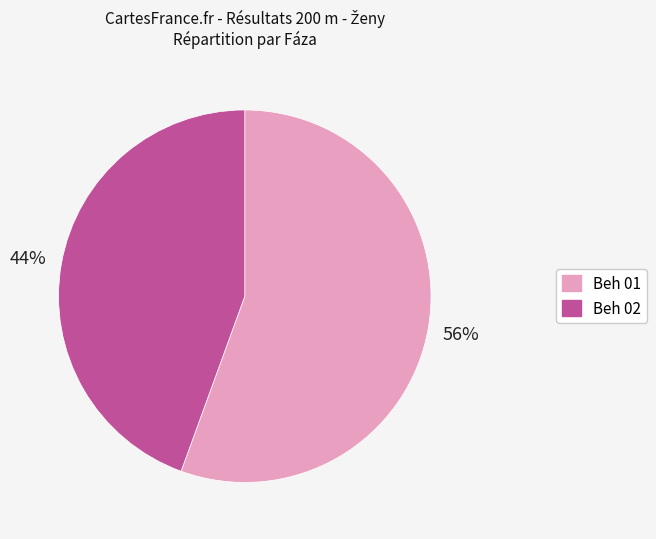

Is it true that Beh 01 is 69% of the pie?

False